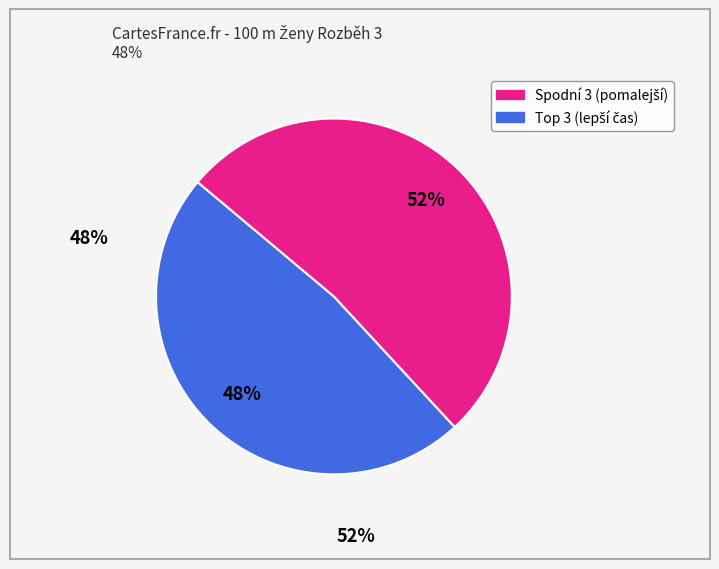

To the nearest percent, what is the difference between the largest and smallest slice percentages?

4%